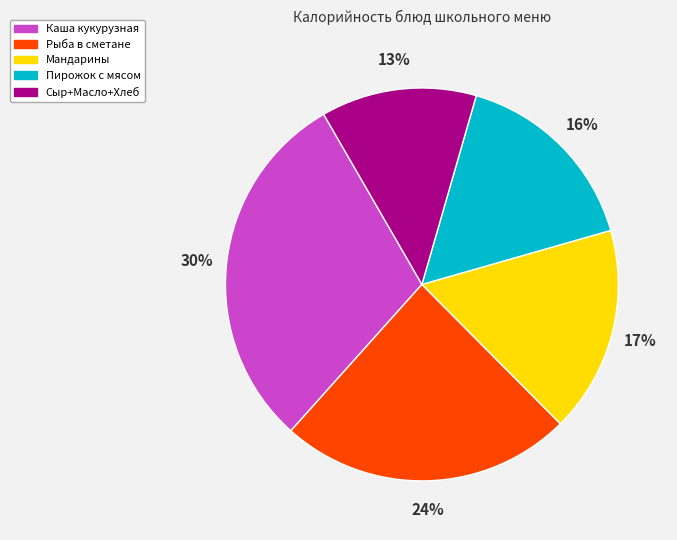

To the nearest percent, what is the difference between the largest and smallest slice percentages?

17%